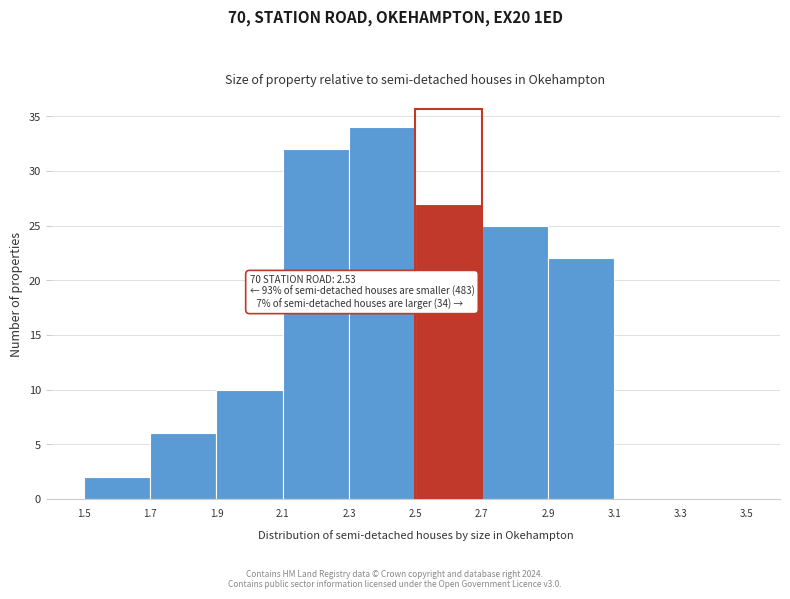

Over which range of the x-axis is the bar tallest?

2.3 to 2.5